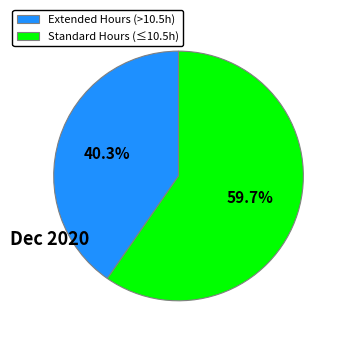

Do Extended Hours (>10.5h) and Standard Hours (≤10.5h) together represent more than half of the pie?

Yes